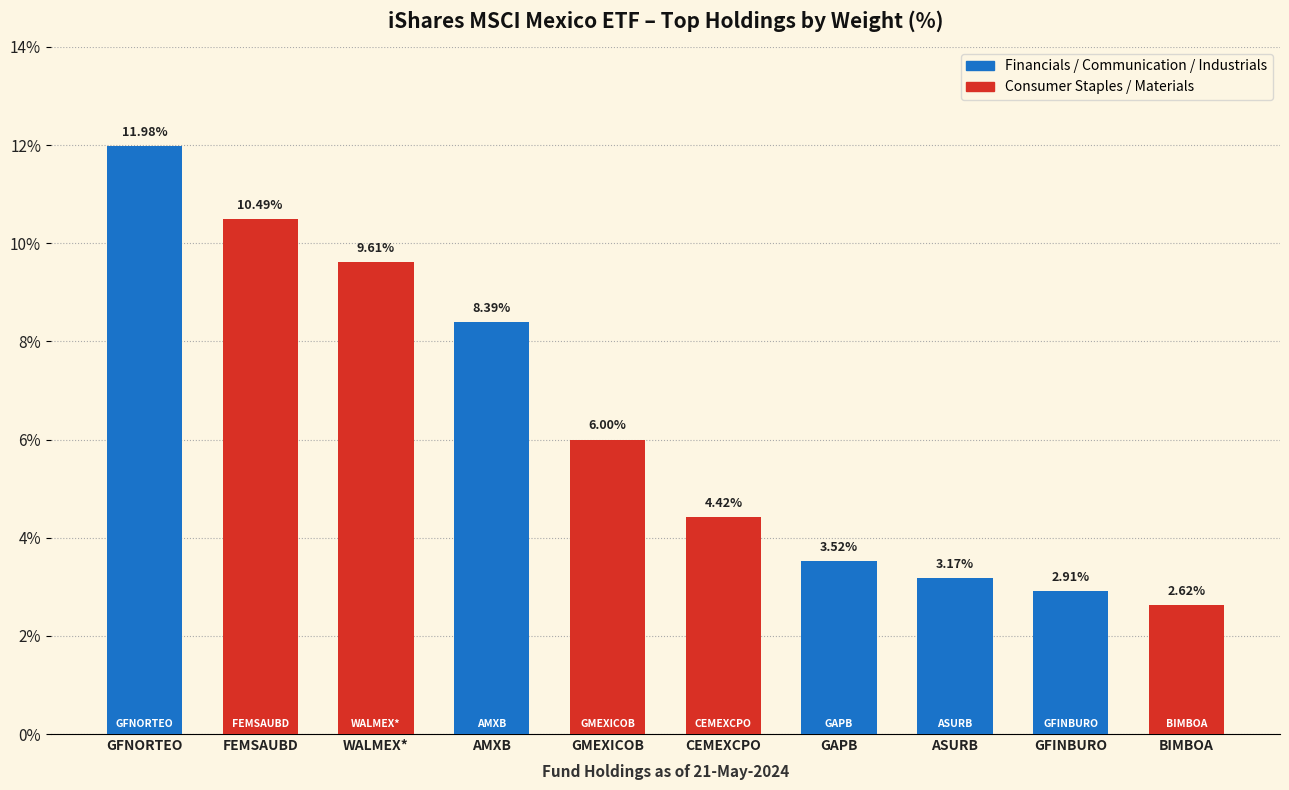

What is the ratio of the value at GFINBURO to the value at FEMSAUBD?

0.3